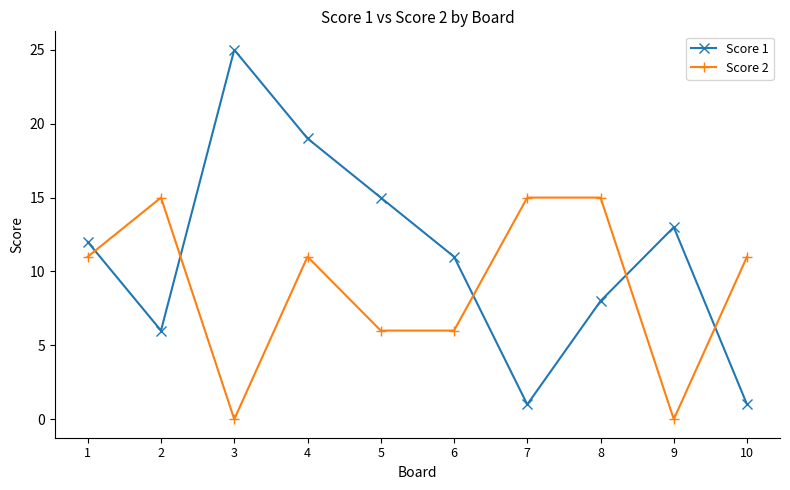

How many data points in Score 1 are less than 12?

5